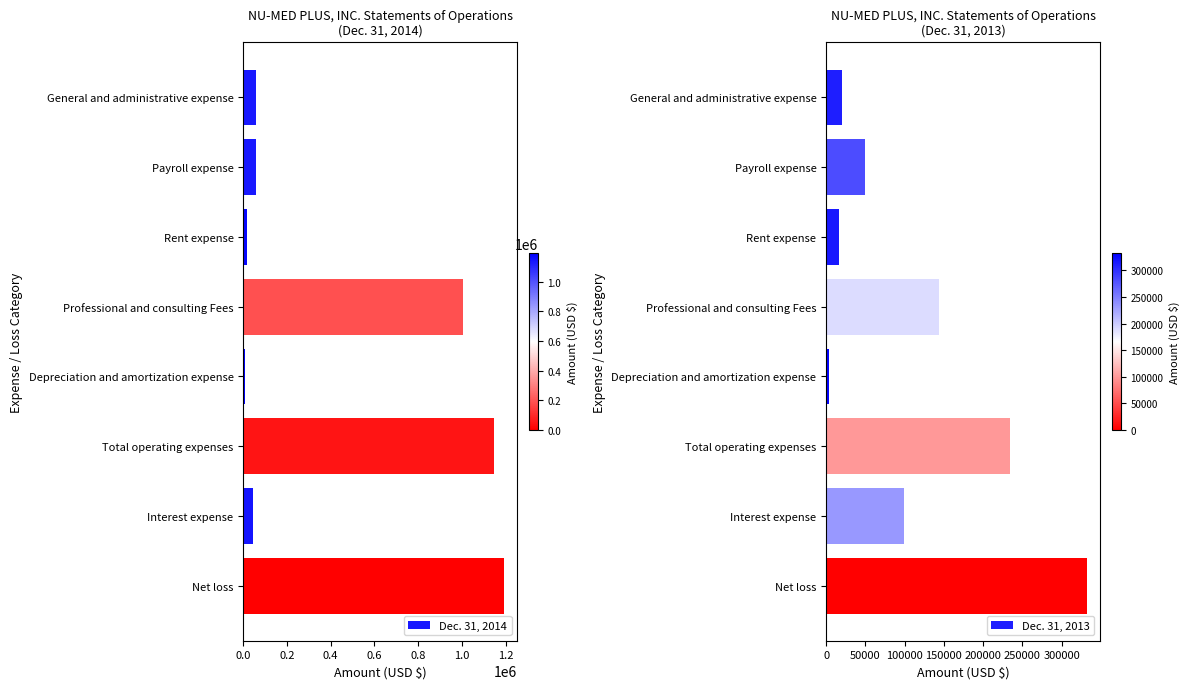

Is it true that Dec. 31, 2014 equals 60166 at General and administrative expense?

True